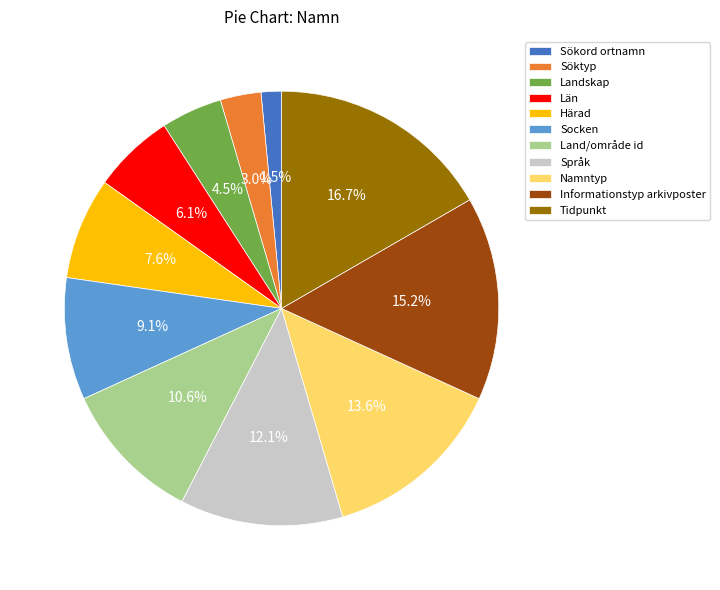

The Tidpunkt slice represents 17% of the pie. True or false?

True